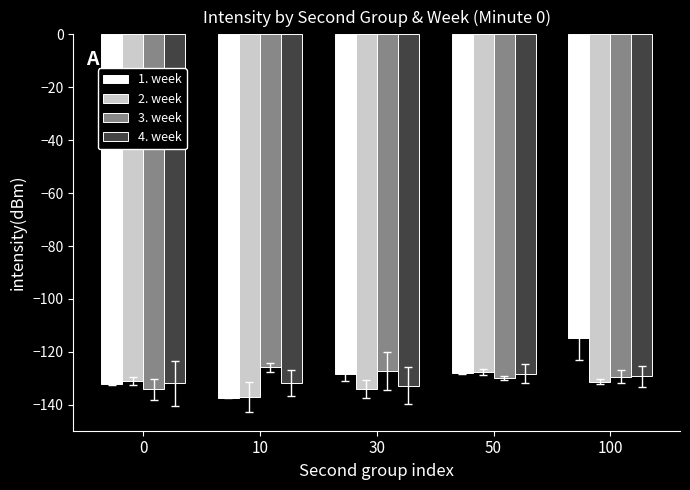

Is it true that 2. week equals -127.7 at 50?

True